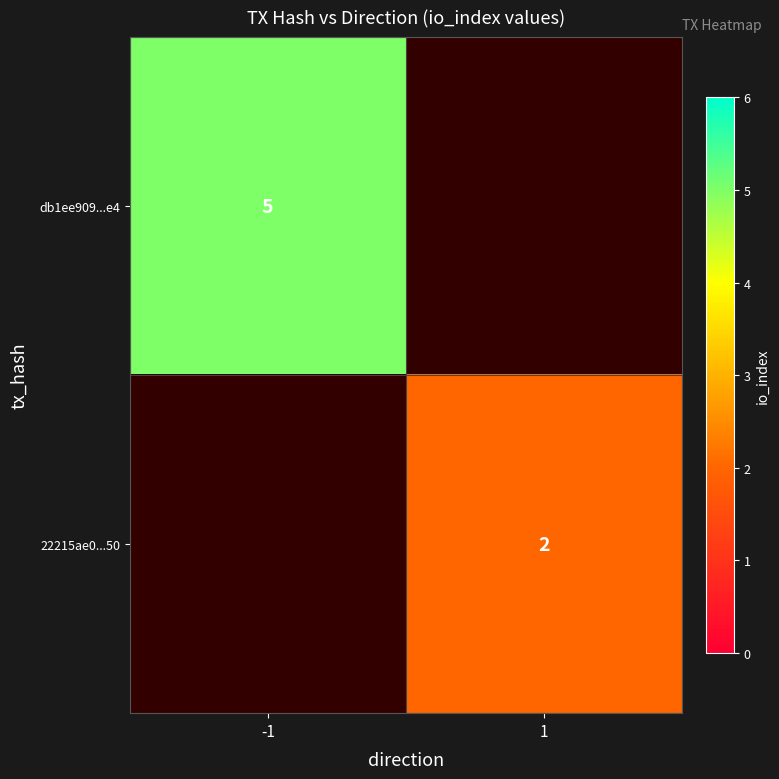

Is the value of 22215ae0...50 at 1 greater than the value of db1ee909...e4 at -1?

No